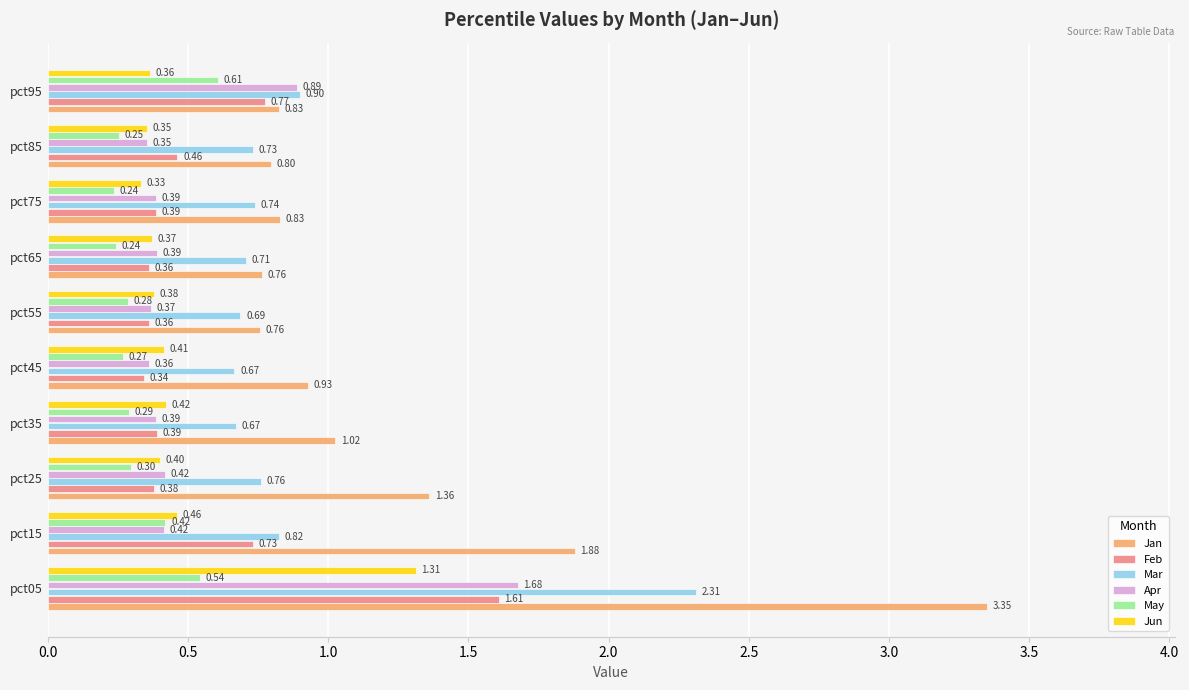

Which series has the largest range (max minus min)?

Jan